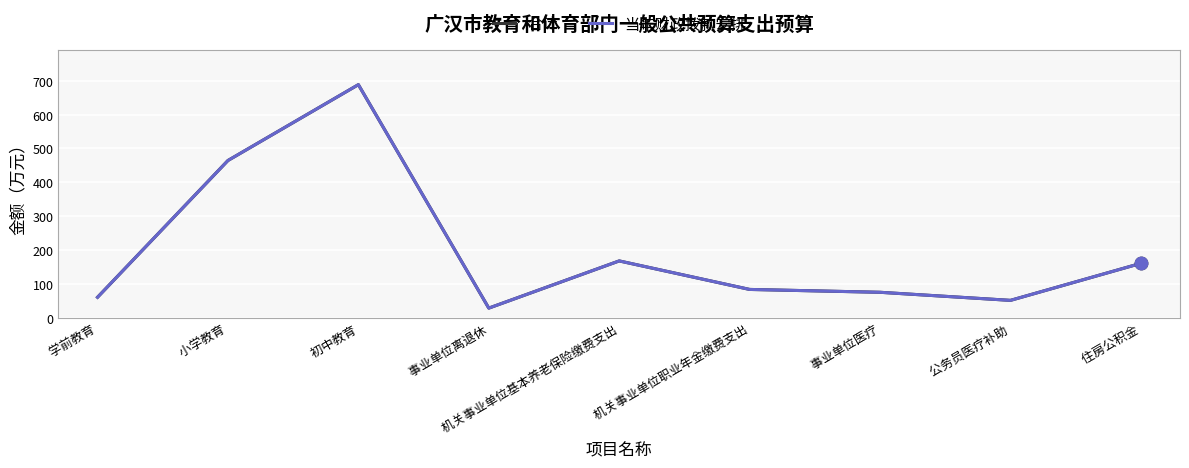

Is this an area chart (filled region under the line)?

No